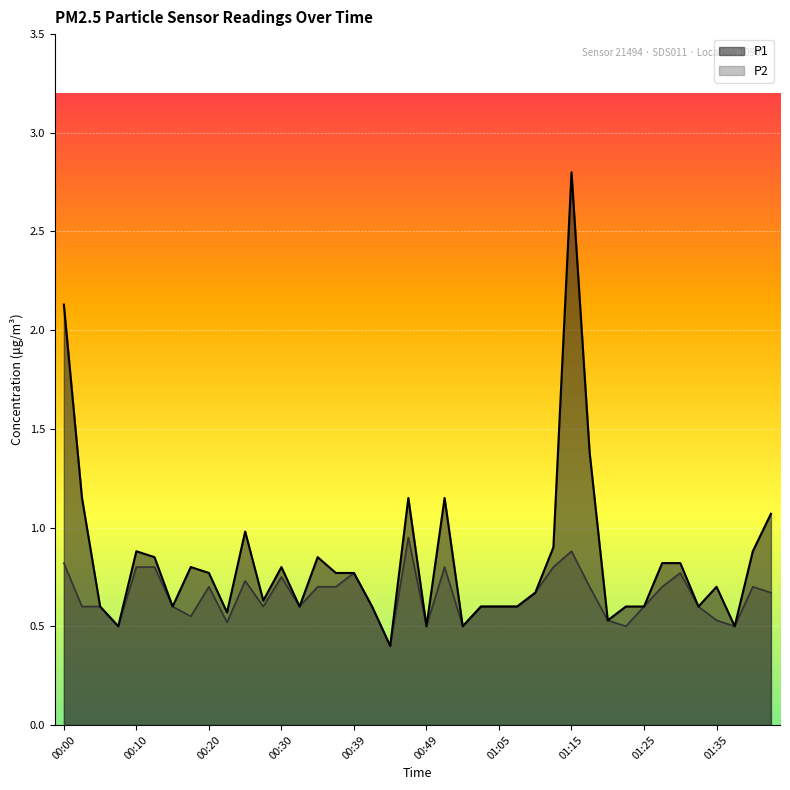

Where is the first local maximum for P2?

00:20